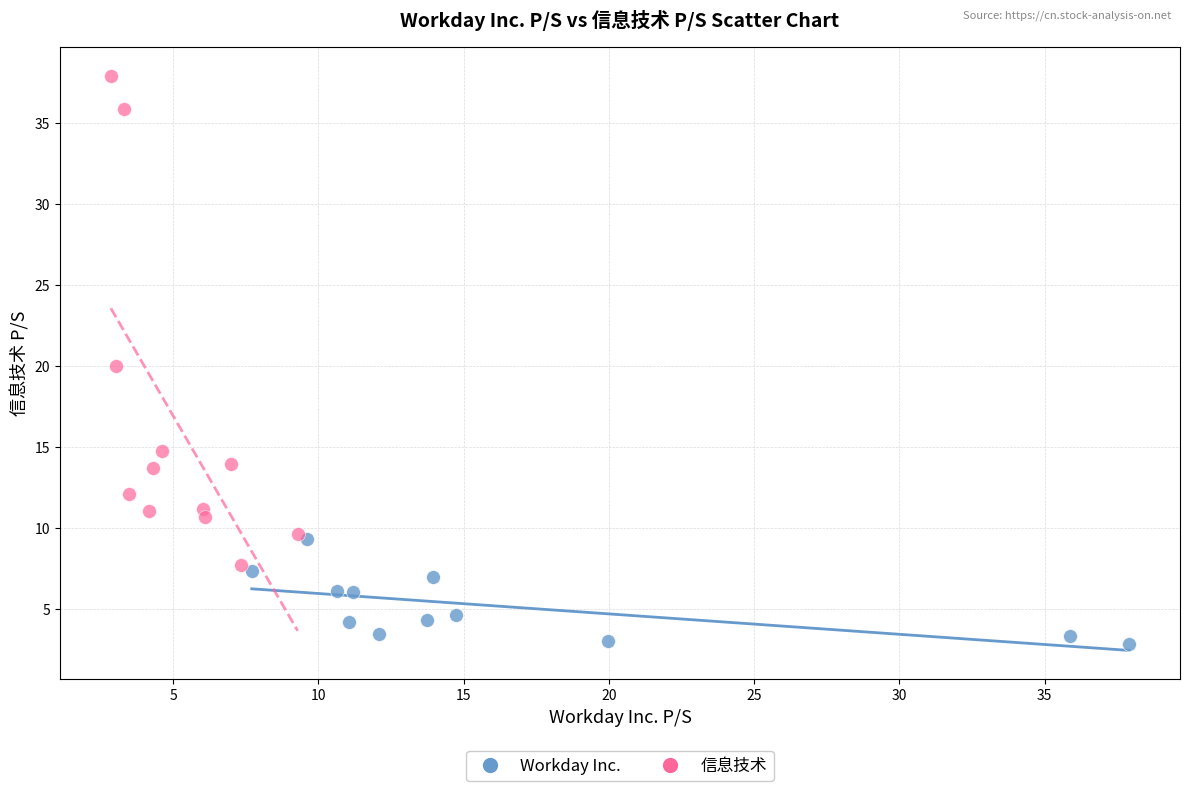

Which series contains the lowest Y value?

Workday Inc.